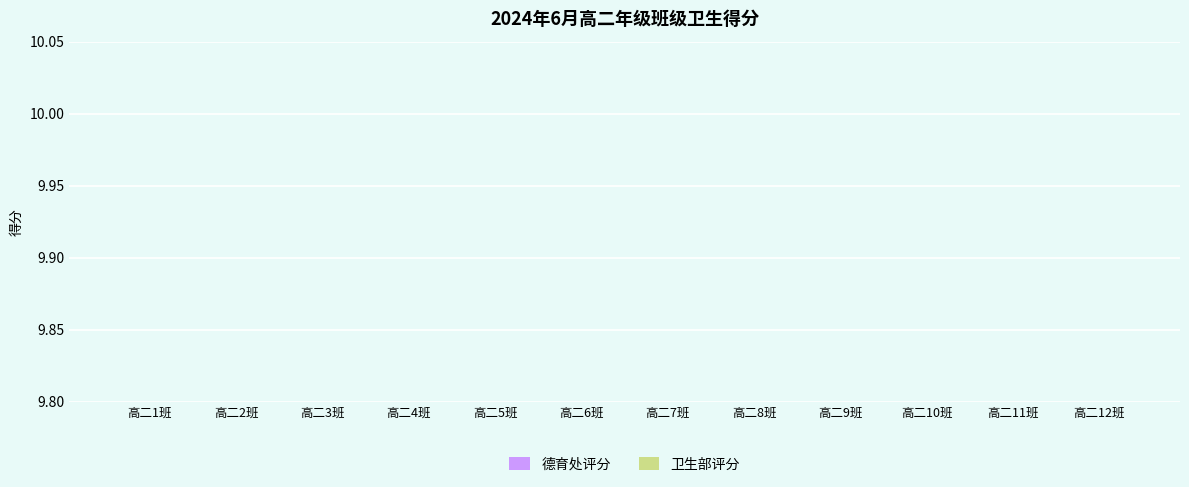

Reading left to right, what are all the values shown in this chart?

德育处评分: 5.0	5.0	5.0	5.0	5.0	5.0	5.0	5.0	5.0	4.9	5.0	5.0
卫生部评分: 5.0	5.0	5.0	5.0	5.0	5.0	5.0	5.0	5.0	5.0	5.0	5.0